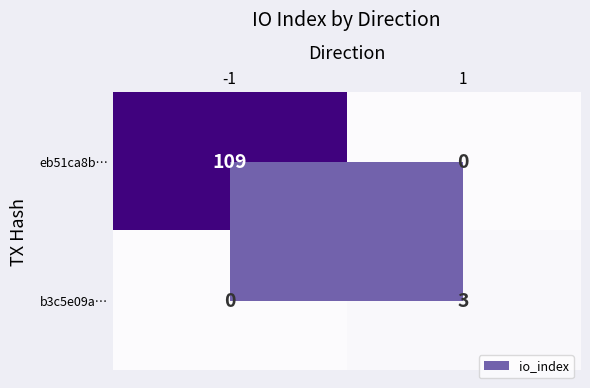

The value of eb51ca8b… at -1 is 109. True or false?

True